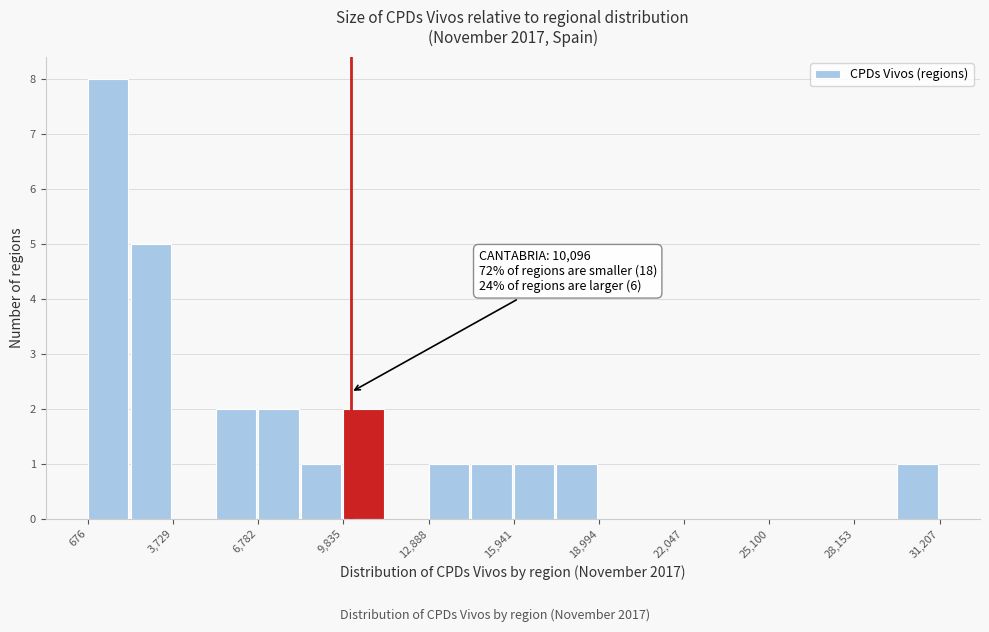

Read against the x-axis, roughly where is the centre of the tallest bar?

1500